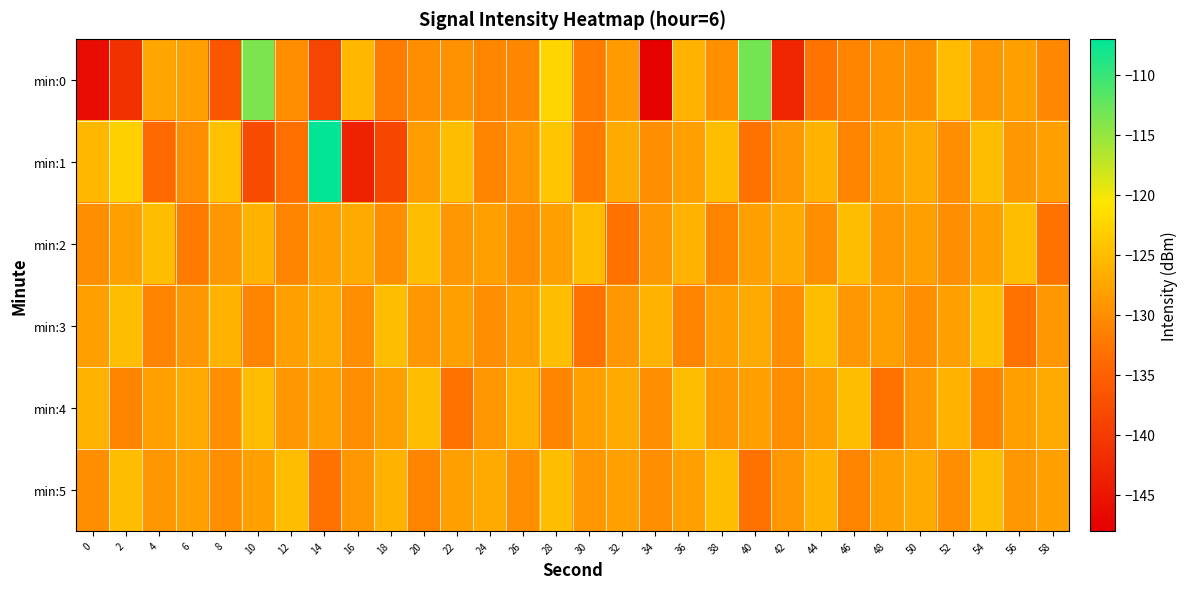

At 6, list the series in order from smallest to largest.

min:2, min:1, min:3, min:0, min:5, min:4